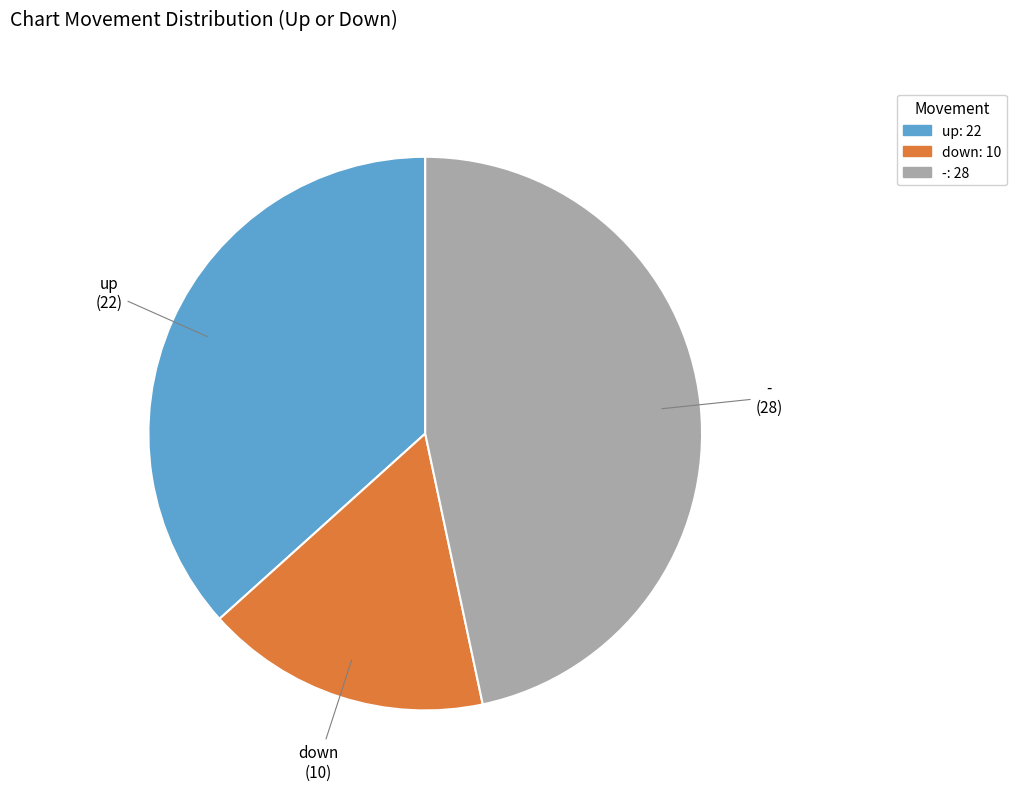

True or false: down accounts for 17% of the total.

True